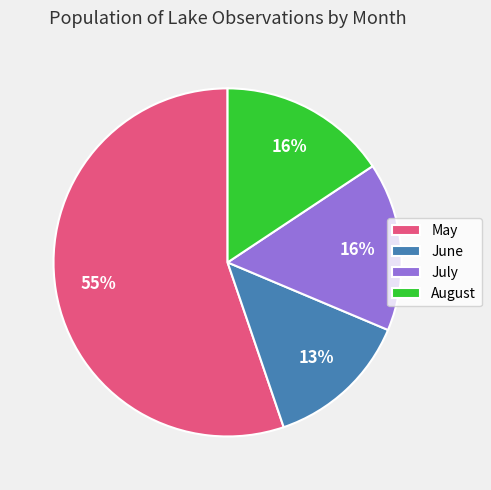

Which category has the biggest portion of the pie?

May